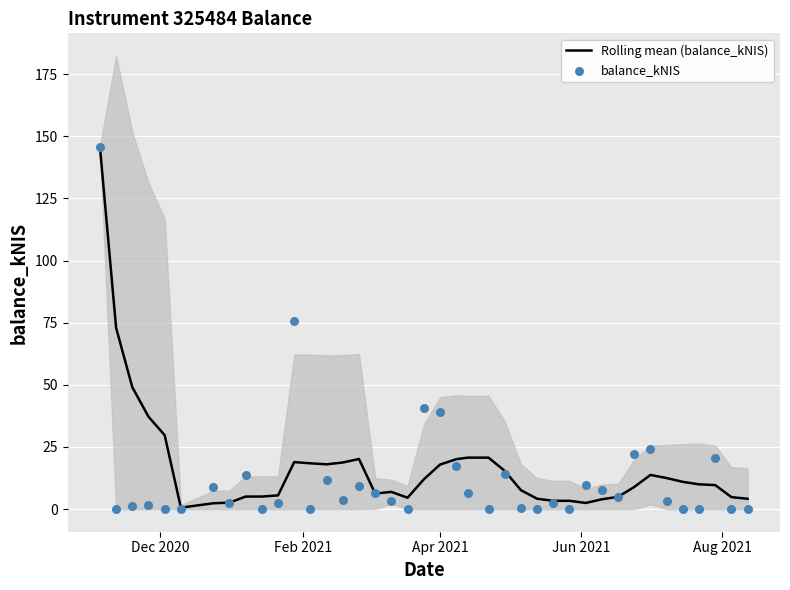

Which series reaches the minimum Y coordinate?

balance_kNIS